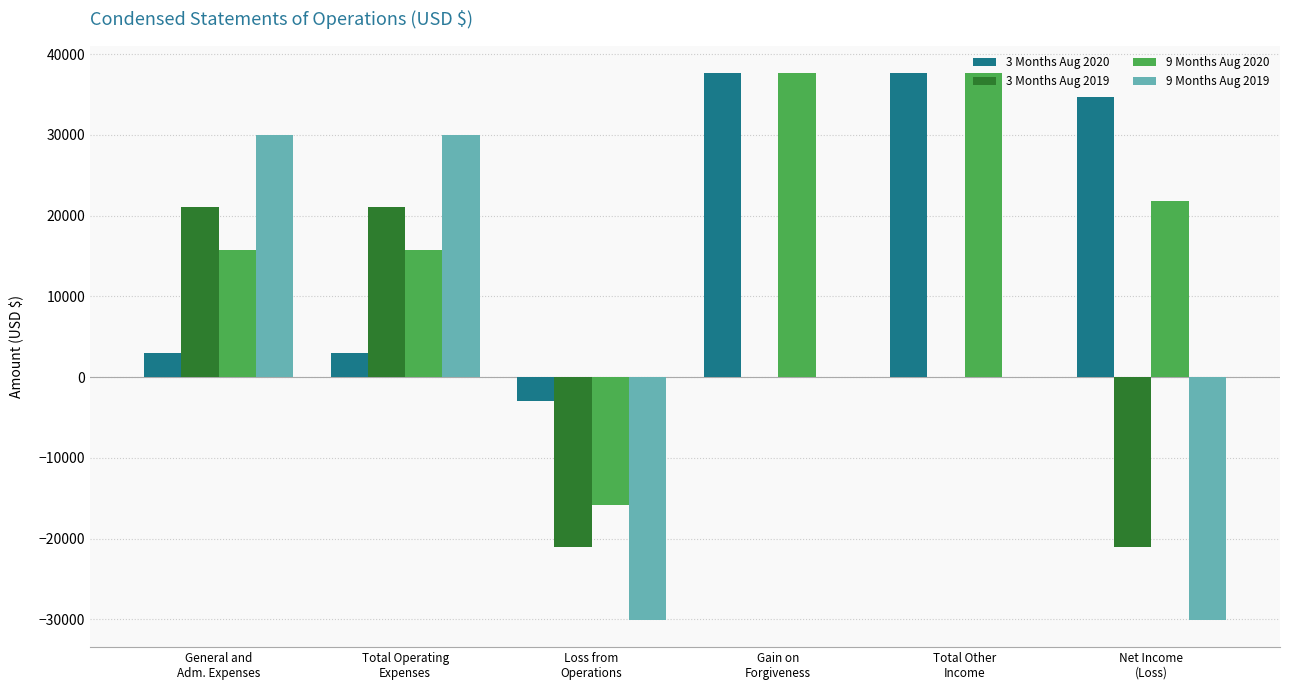

At which label does 9 Months Aug 2020 first exceed 21856?

Gain on
Forgiveness